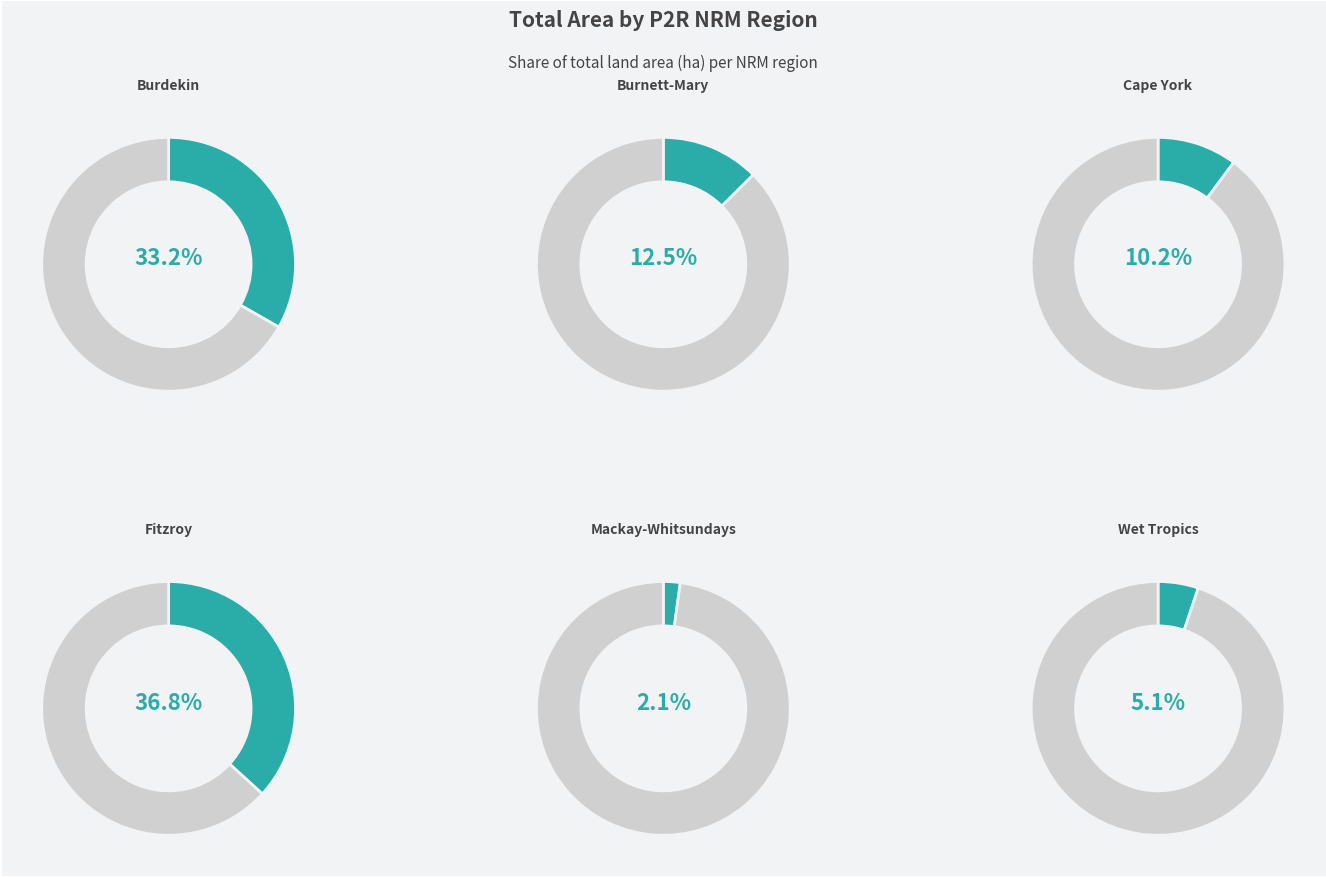

Does Burdekin represent more than half of the total?

No